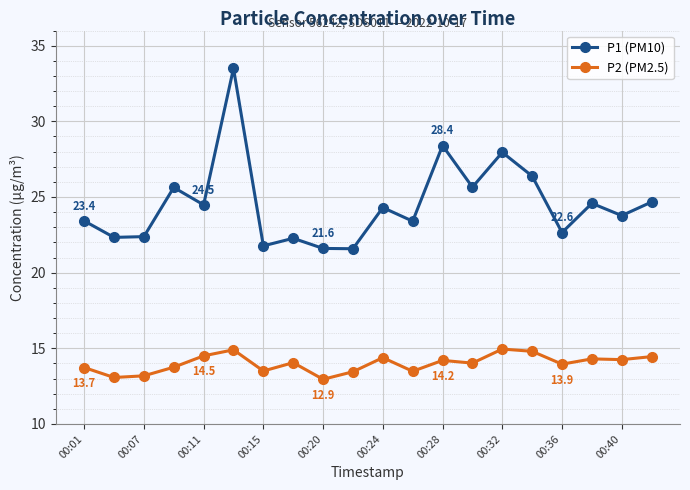

True or false: P1 (PM10) has more than 1 interior local peaks.

True